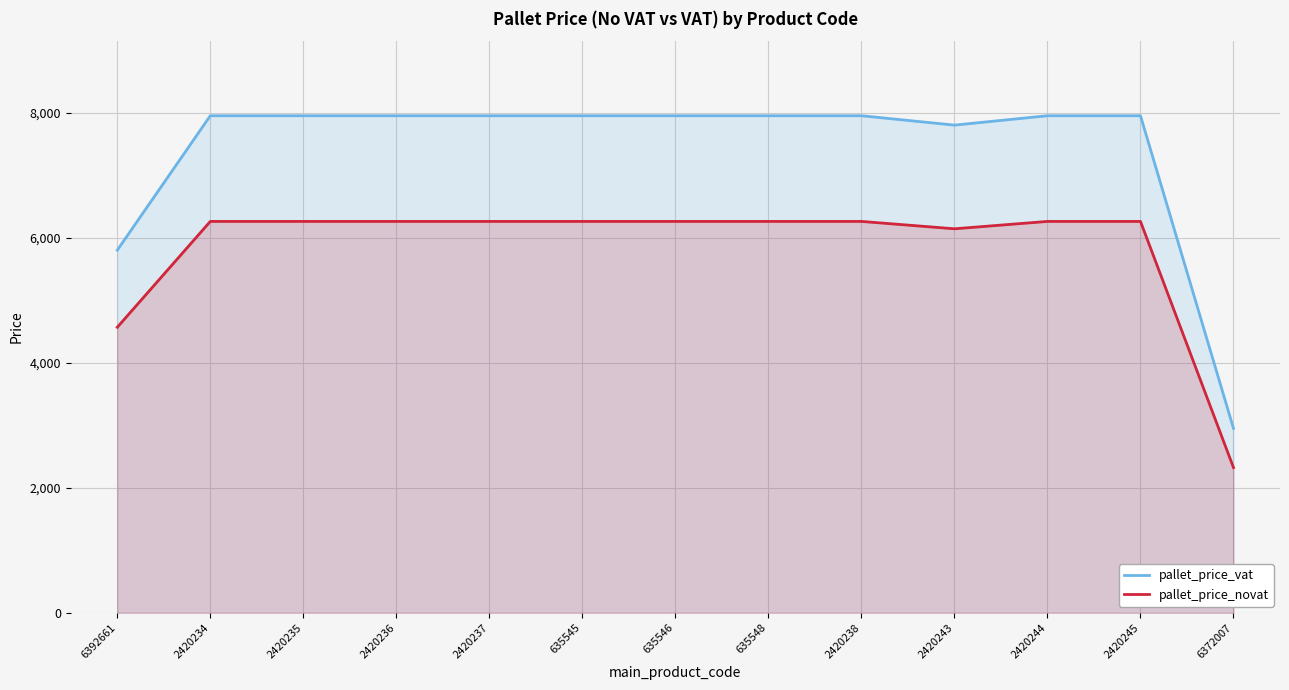

Which category has the lowest value across all series?

6372007